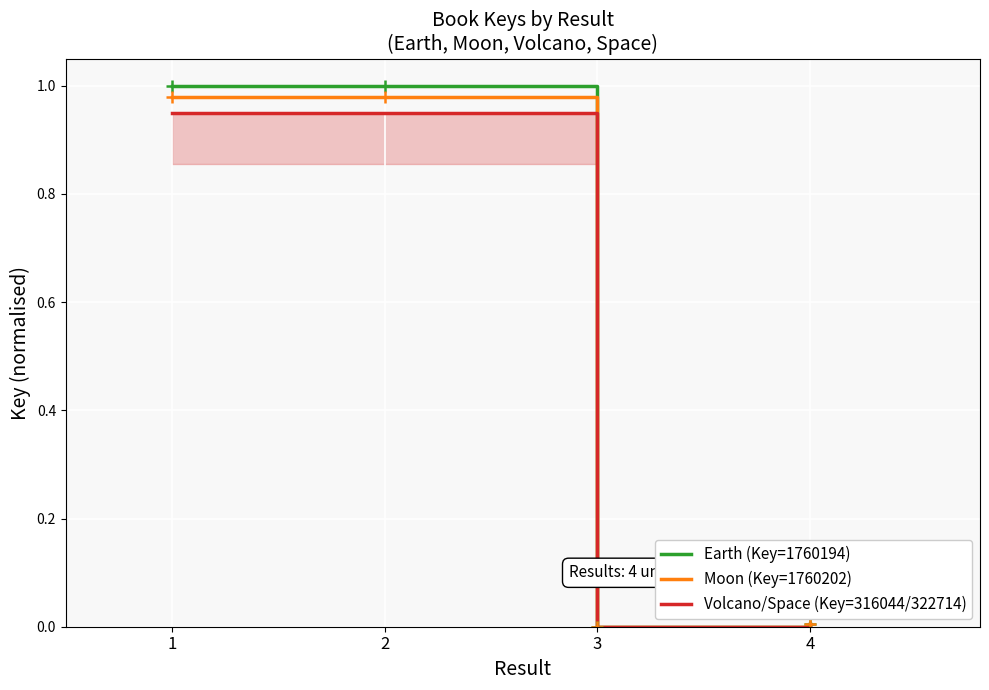

True or false: Volcano/Space (Key=316044/322714) has more than 2 interior local peaks.

False